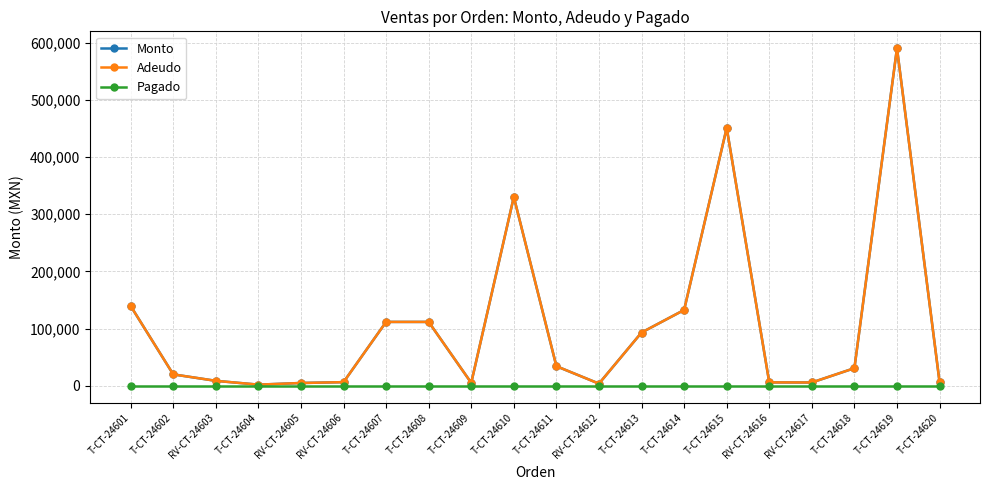

At RV-CT-24612, list the series in order from largest to smallest.

Monto, Adeudo, Pagado